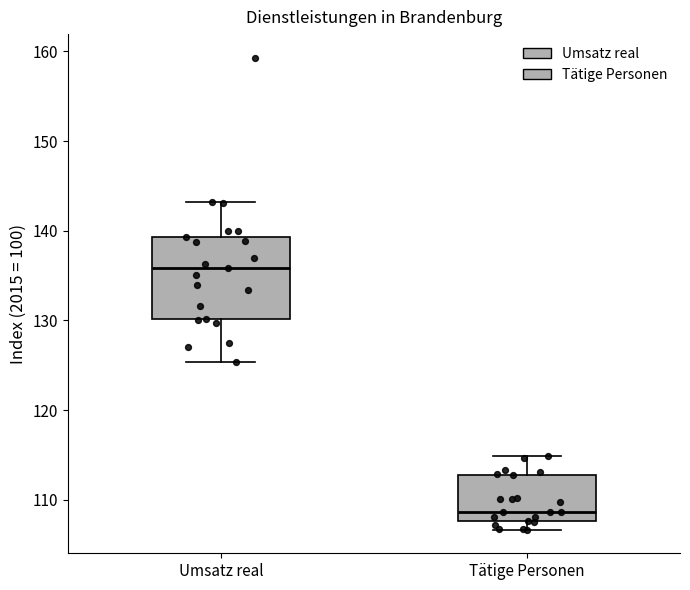

Which box has the lowest median line?

Tätige Personen